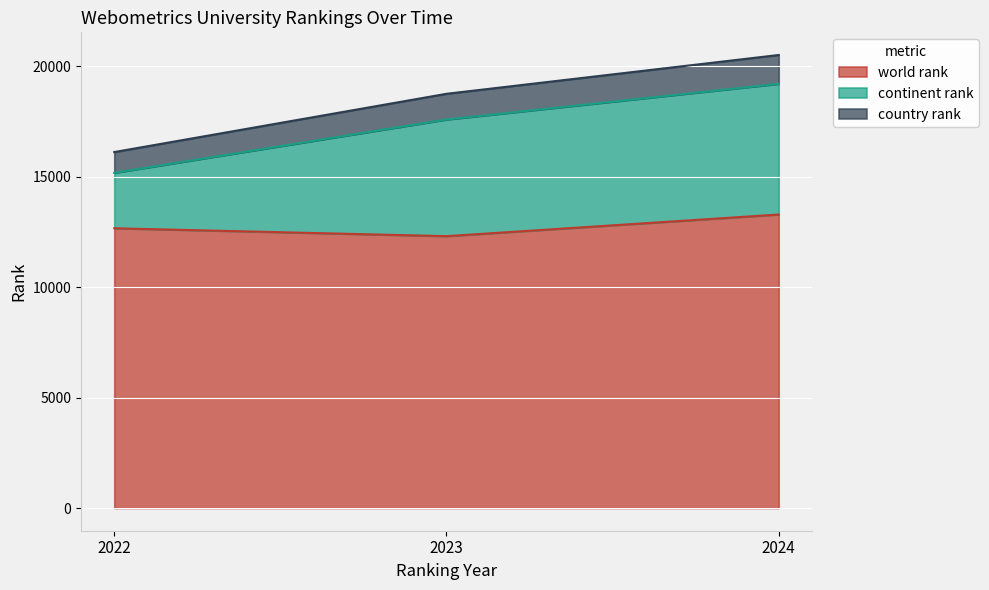

What is the spread (max minus min) of values at 2024?

7221